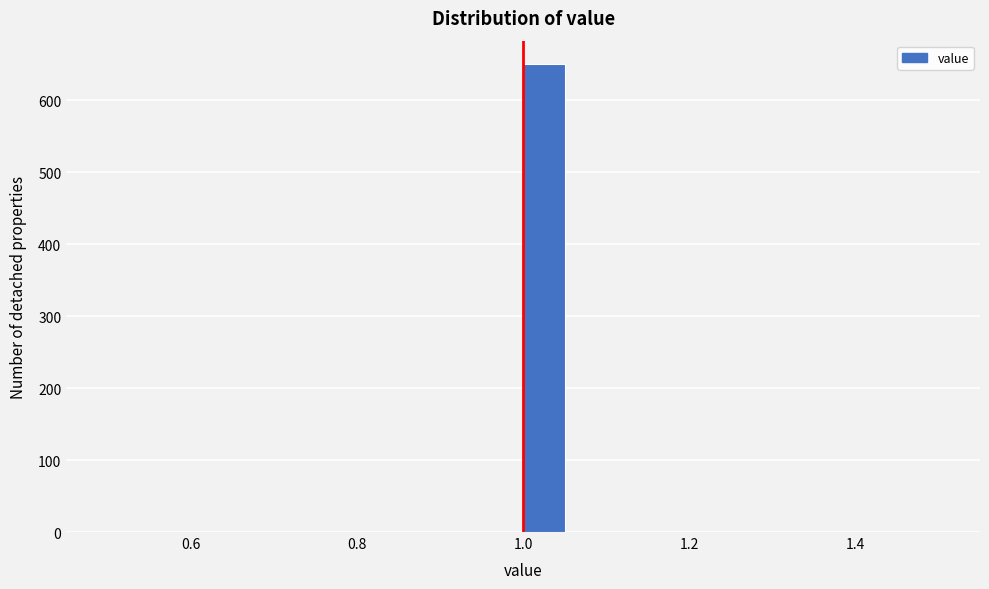

Around what value on the x-axis is the tallest bar? Give the approximate position of its centre, as read against the axis.

1.02